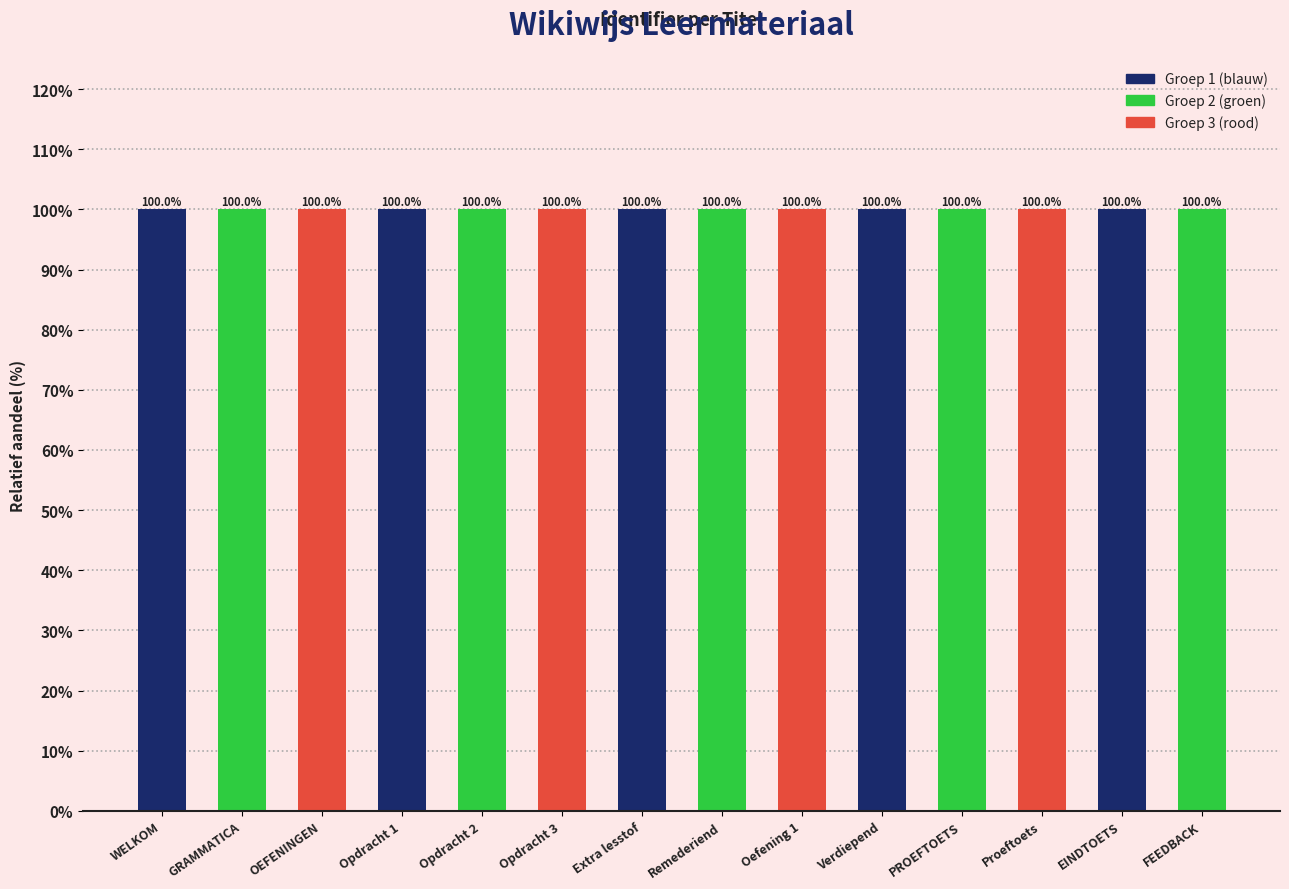

What position from the right is GRAMMATICA?

13